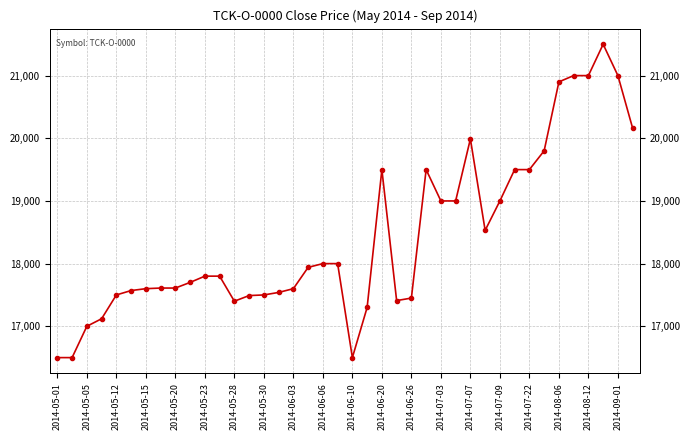

Reading left to right, transcribe all the data shown in this chart.

16500	16500	17000	17120	17500	17570	17600	17610	17610	17700	17800	17800	17400	17490	17500	17540	17600	17940	18000	18000	16500	17300	19500	17410	17450	19500	19000	19000	19990	18530	19000	19500	19500	19800	20900	21000	21000	21500	21000	20160